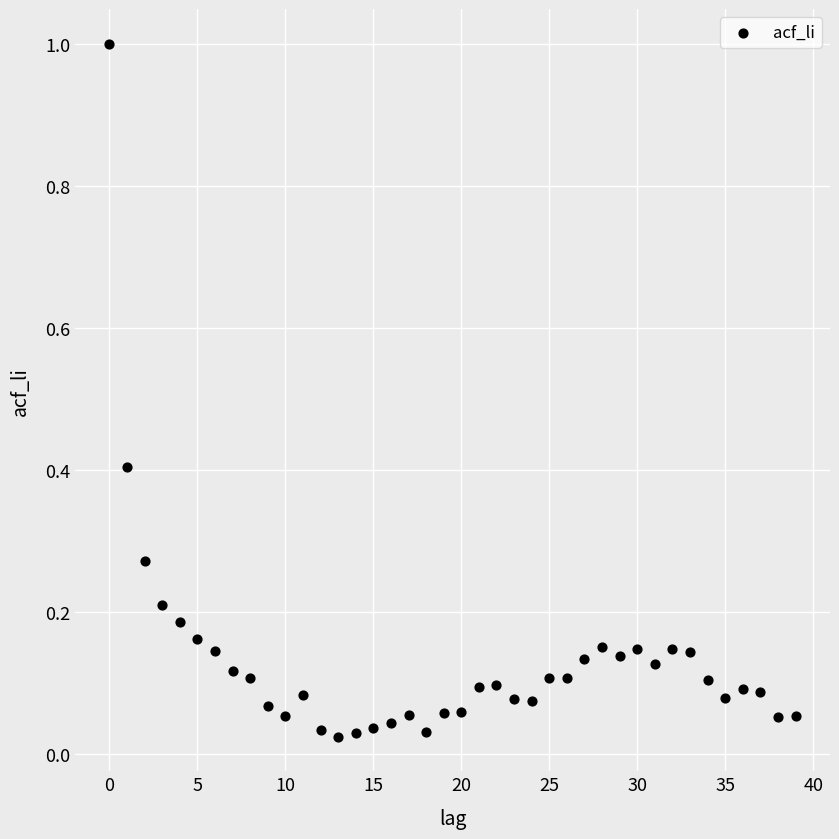

What is the range of Y values (max minus min)?

1.0